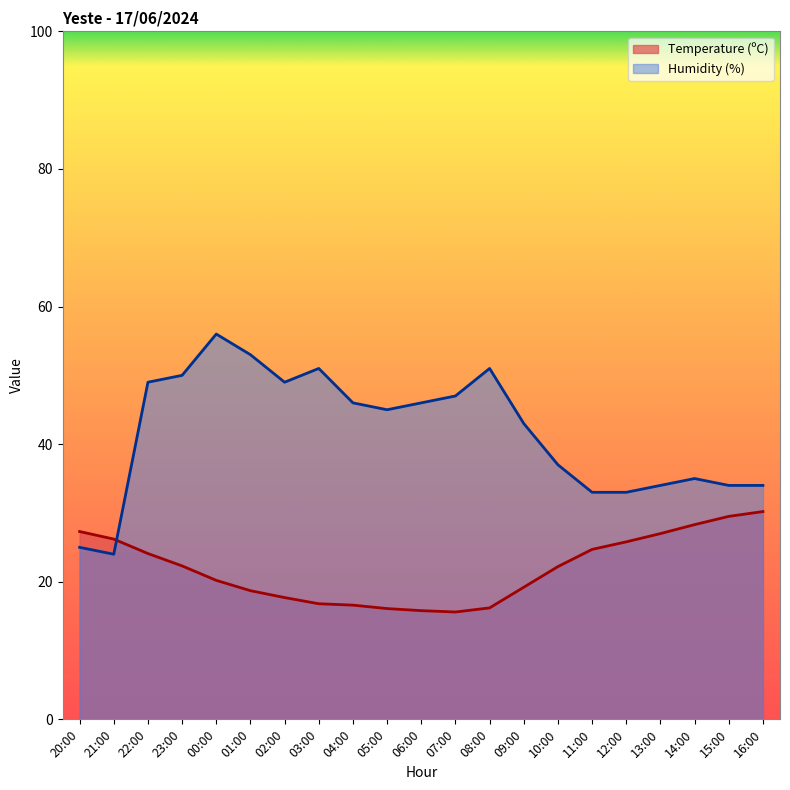

Is the value of Temperature (ºC) at 05:00 greater than the value of Humidity (%) at 12:00?

No